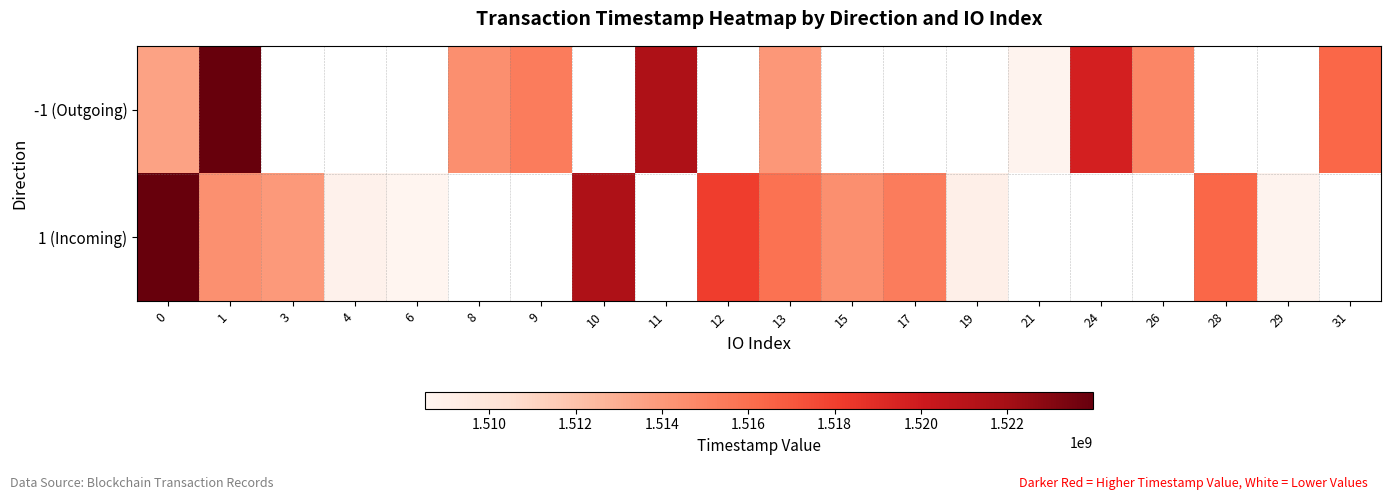

Count the number of categories in the chart.

20